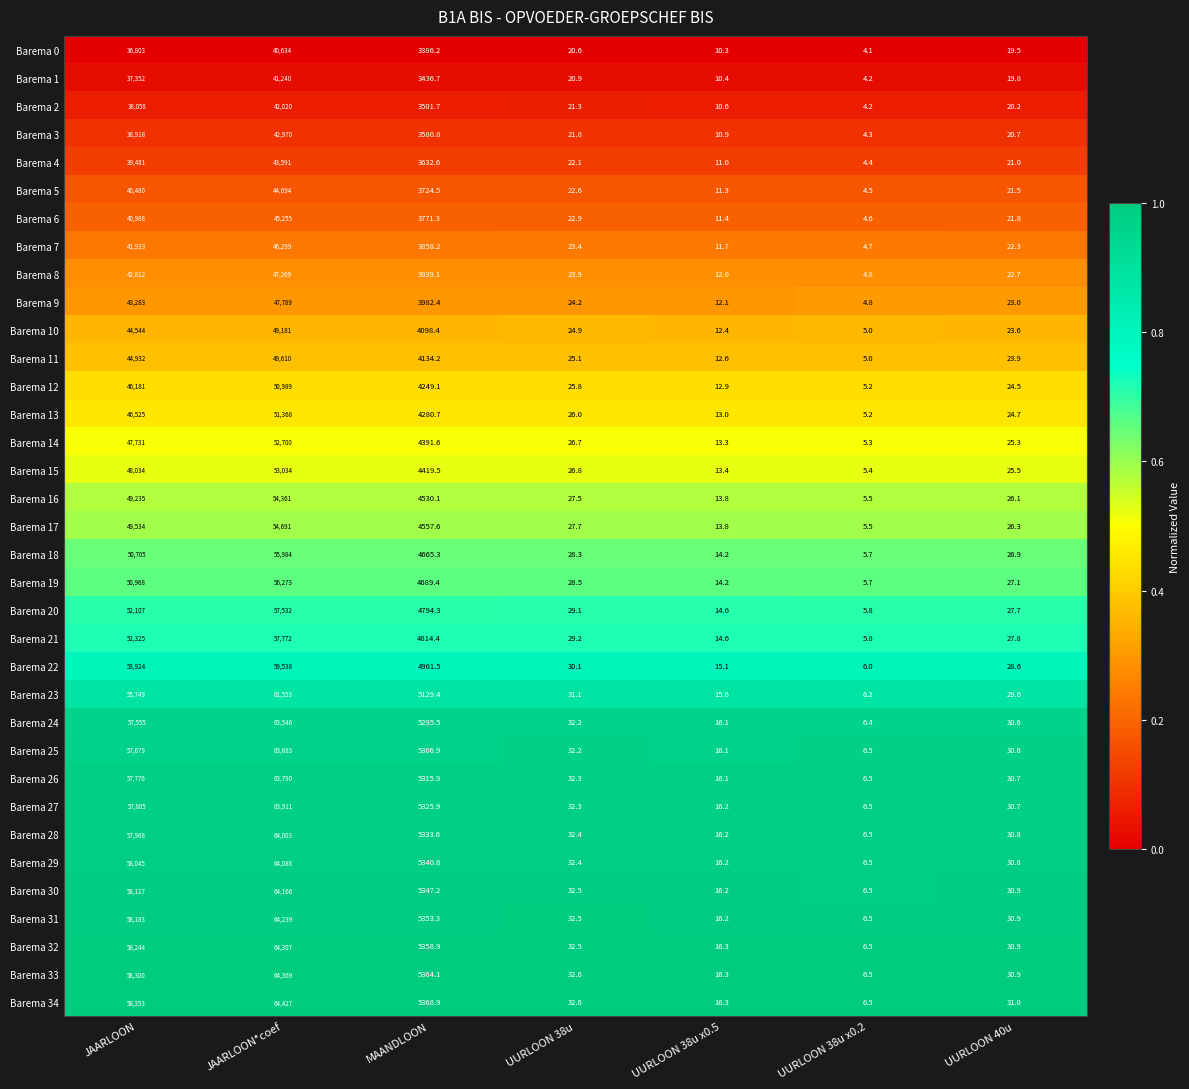

At which category is the sum across all series the highest?

JAARLOON*coef